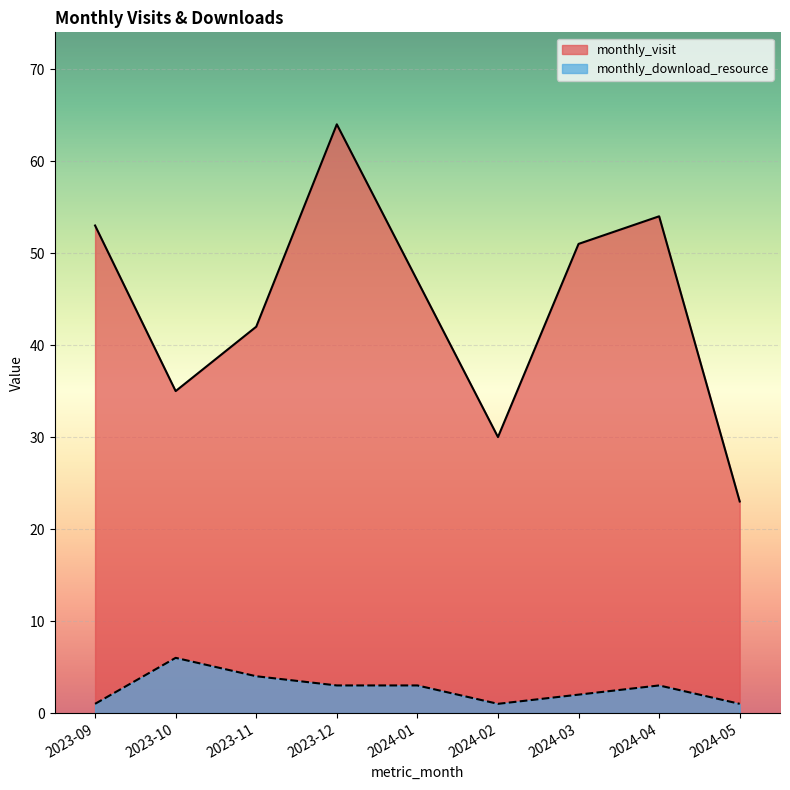

At how many categories does at least one series exceed 42?

5